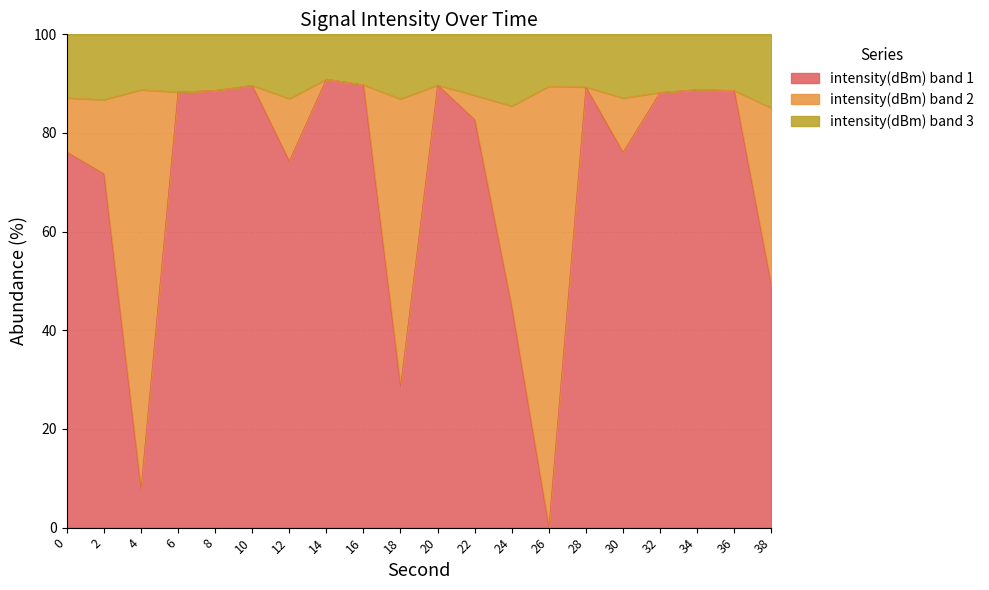

Reading left to right, list all the values displayed in this chart.

76.1	71.7	7.8	88.3	88.6	89.6	74.3	90.9	89.7	28.6	89.7	82.7	44.7	0.0	89.3	76.1	88.2	88.8	88.6	49.0